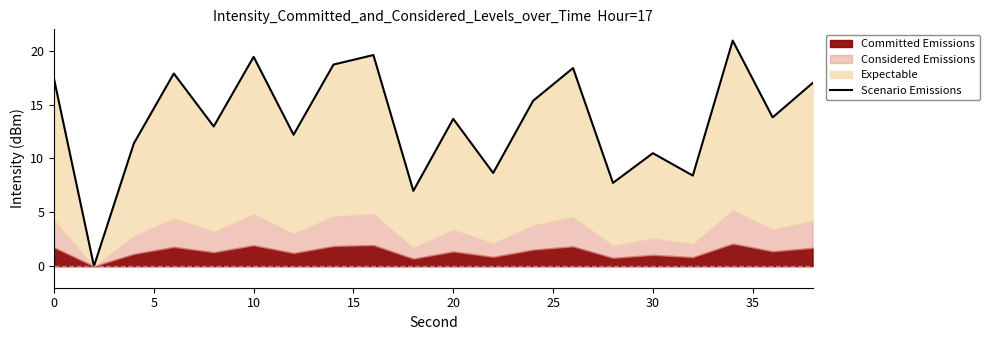

How many data points are less than 13?

9